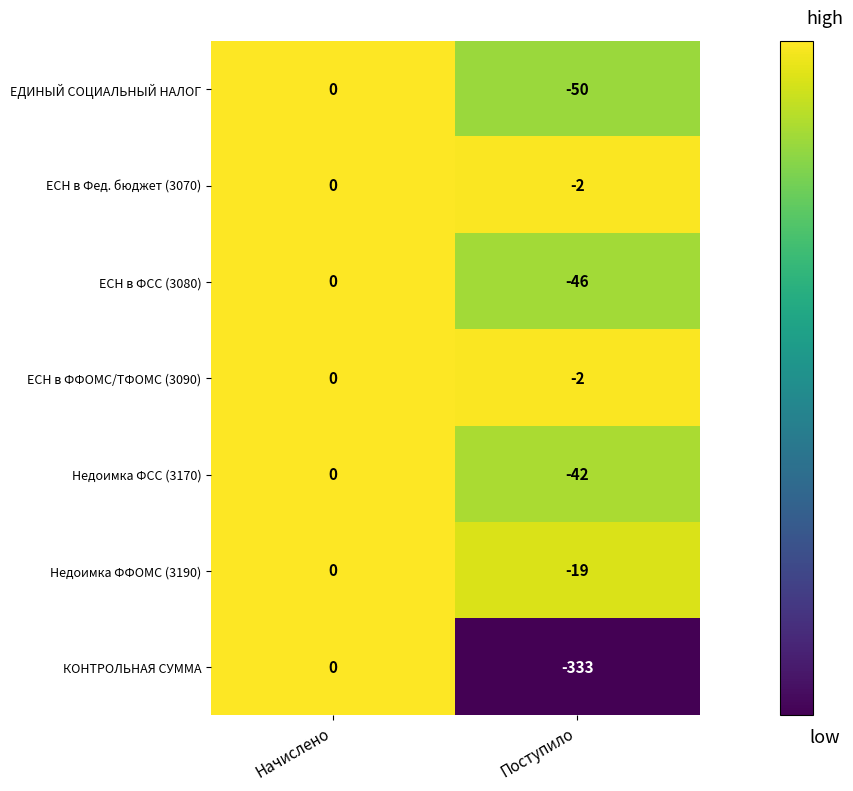

Reading left to right, what are all the values shown in this chart?

ЕДИНЫЙ СОЦИАЛЬНЫЙ НАЛОГ: Начислено=0	Поступило=-50
ЕСН в Фед. бюджет (3070): Начислено=0	Поступило=-2
ЕСН в ФСС (3080): Начислено=0	Поступило=-46
ЕСН в ФФОМС/ТФОМС (3090): Начислено=0	Поступило=-2
Недоимка ФСС (3170): Начислено=0	Поступило=-42
Недоимка ФФОМС (3190): Начислено=0	Поступило=-19
КОНТРОЛЬНАЯ СУММА: Начислено=0	Поступило=-333